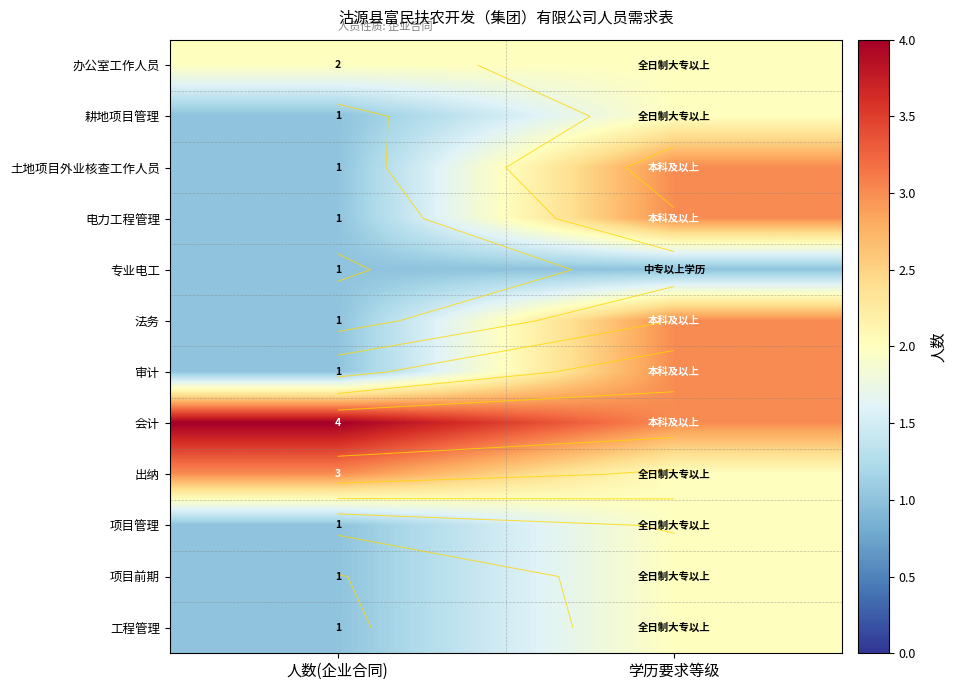

Is it true that 耕地项目管理 equals 2 at 学历要求等级?

True